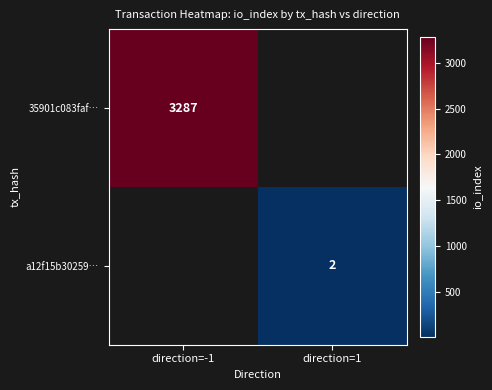

True or false: 35901c083faf… has a value of 3287 at direction=-1.

True